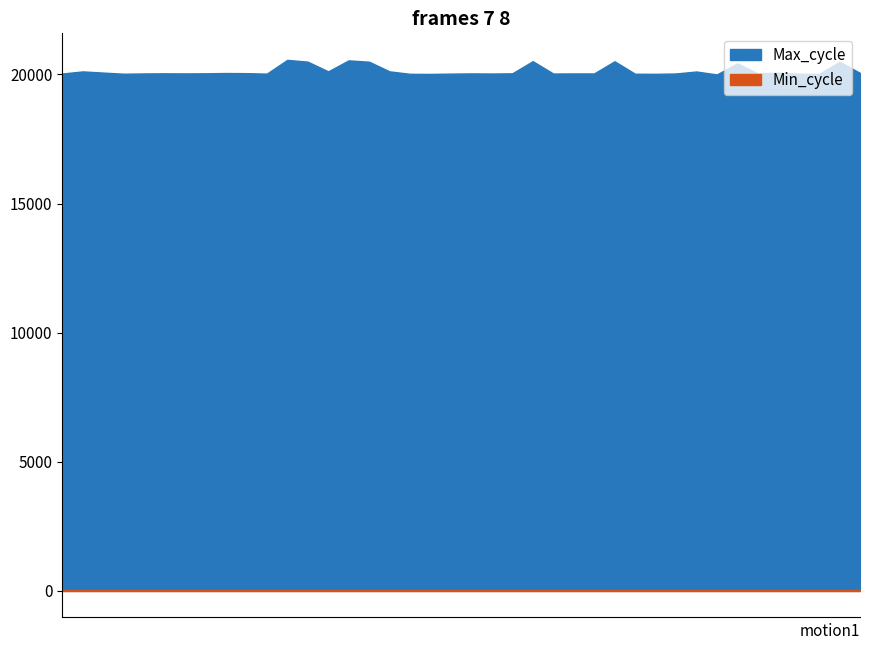

True or false: Min_cycle and Max_cycle intersect in this chart.

False